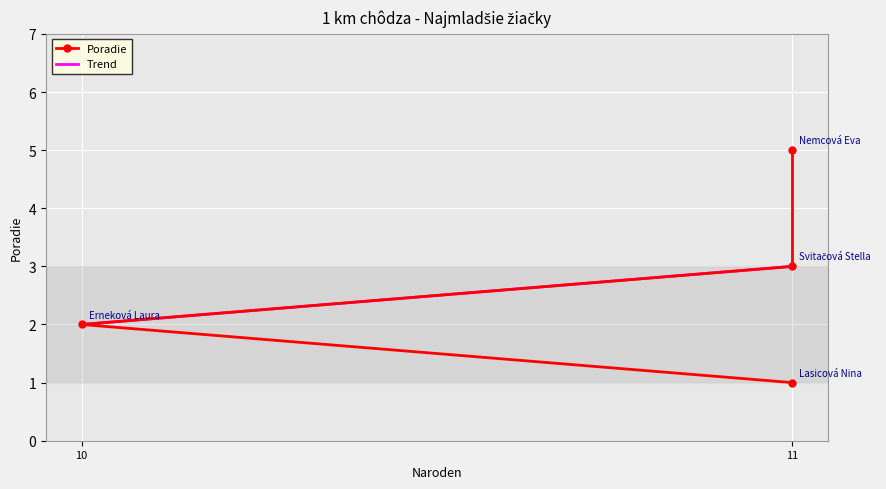

How many lines are shown in the chart?

1